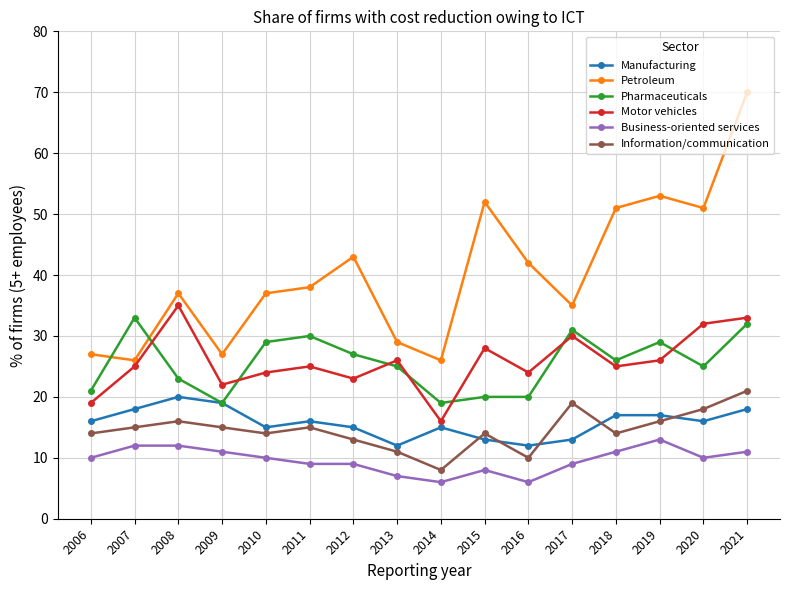

What is the spread (max minus min) of values at 2014?

20